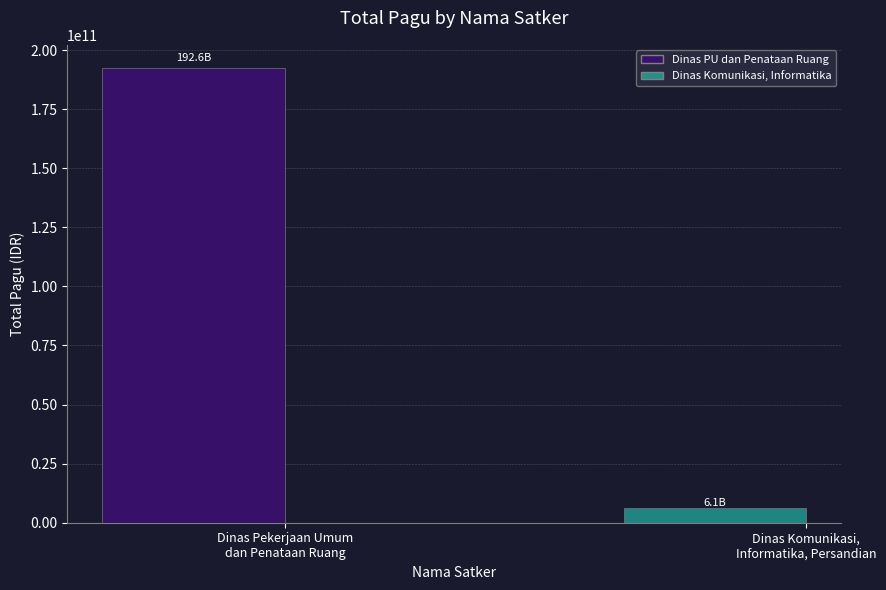

What is the minimum value shown in the chart?

6114414300